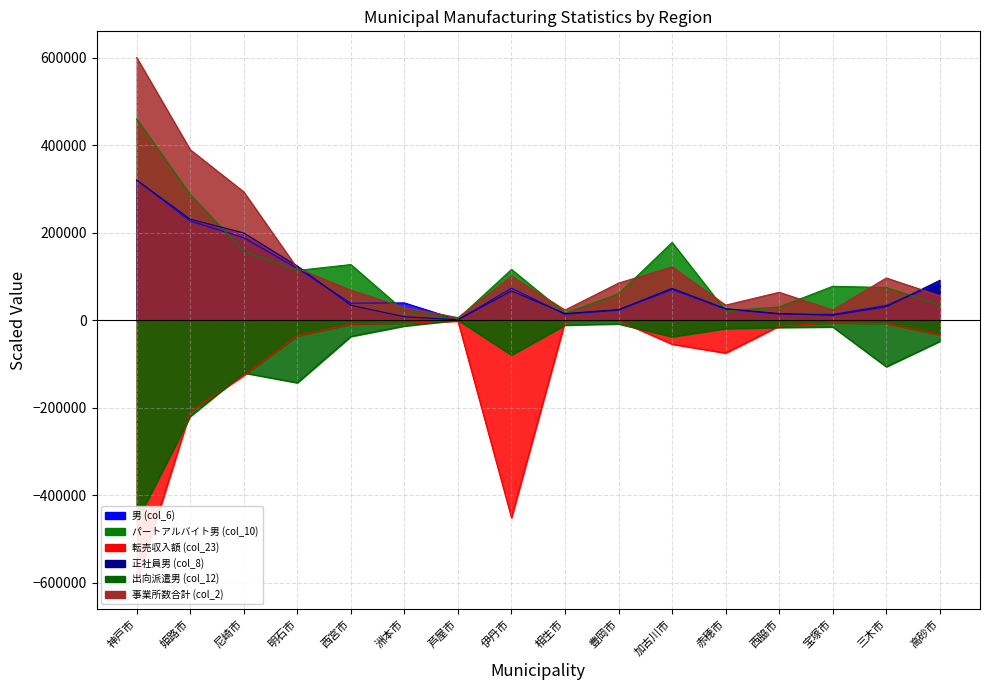

Where does the 正社員男 (col_8) series first go above 34105?

神戸市